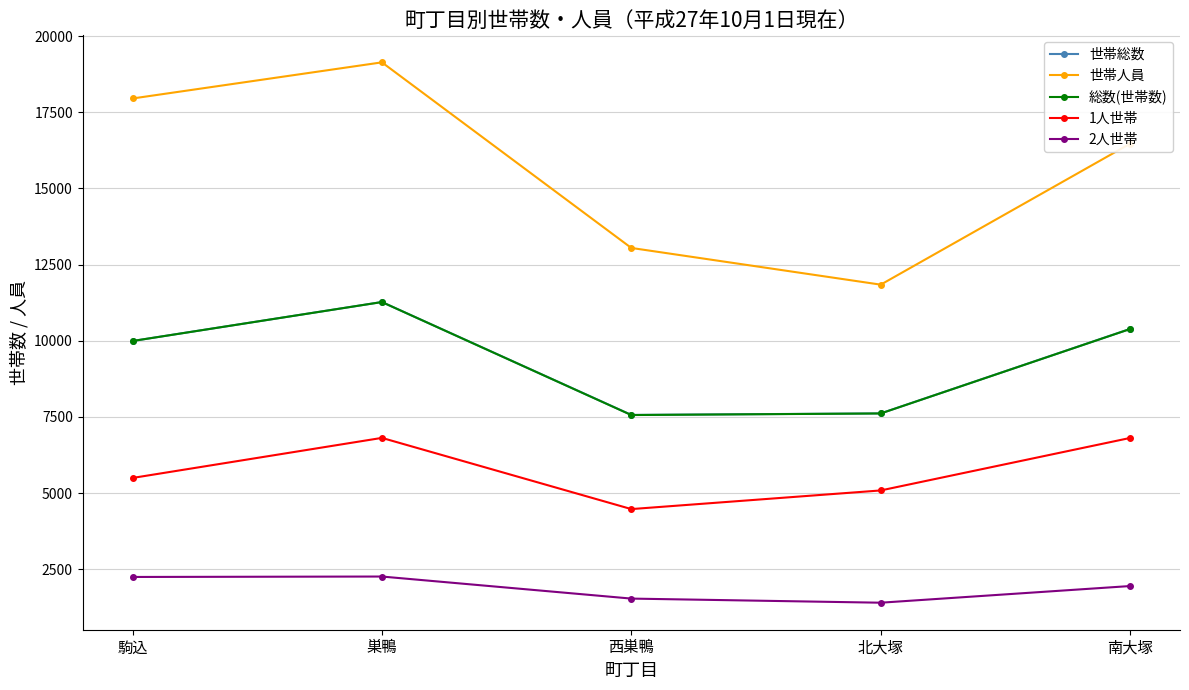

Does the chart have visible grid lines?

Yes